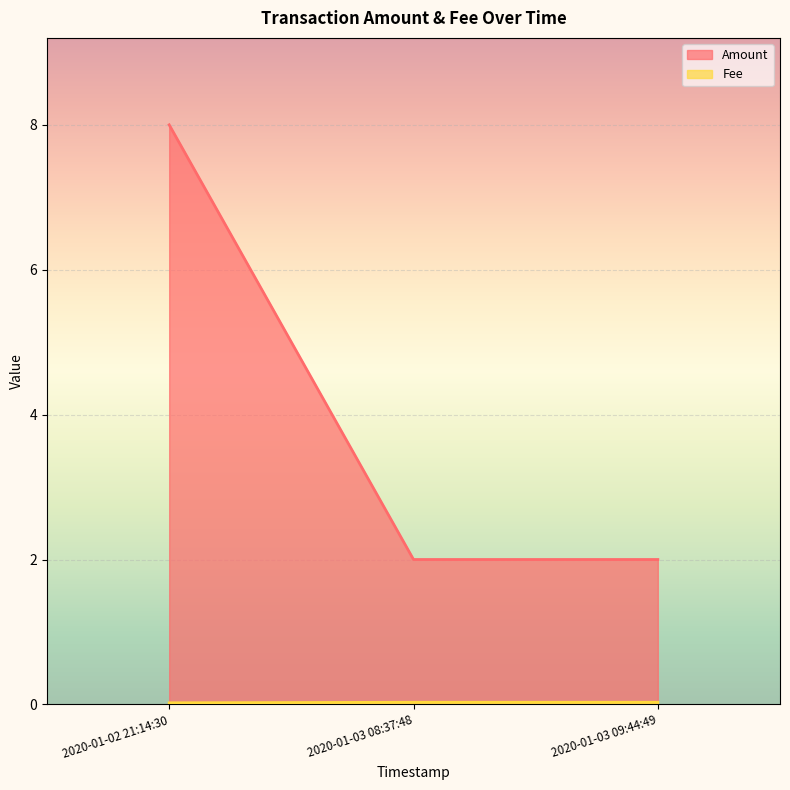

List the series in order of their peak value, lowest first.

Fee, Amount